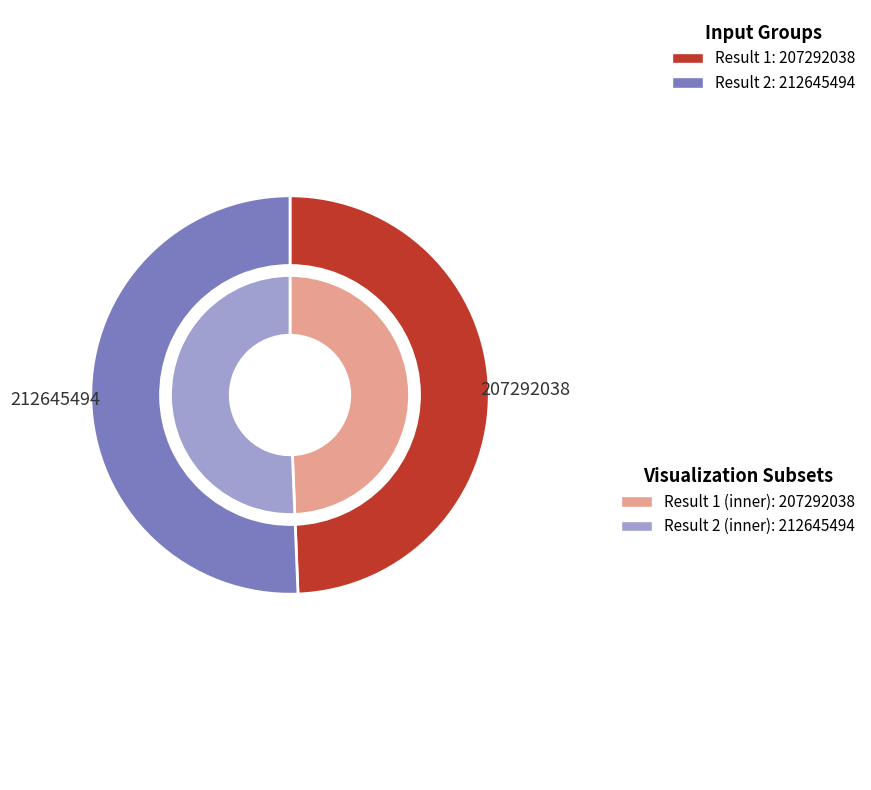

How many segments does this pie chart have?

2